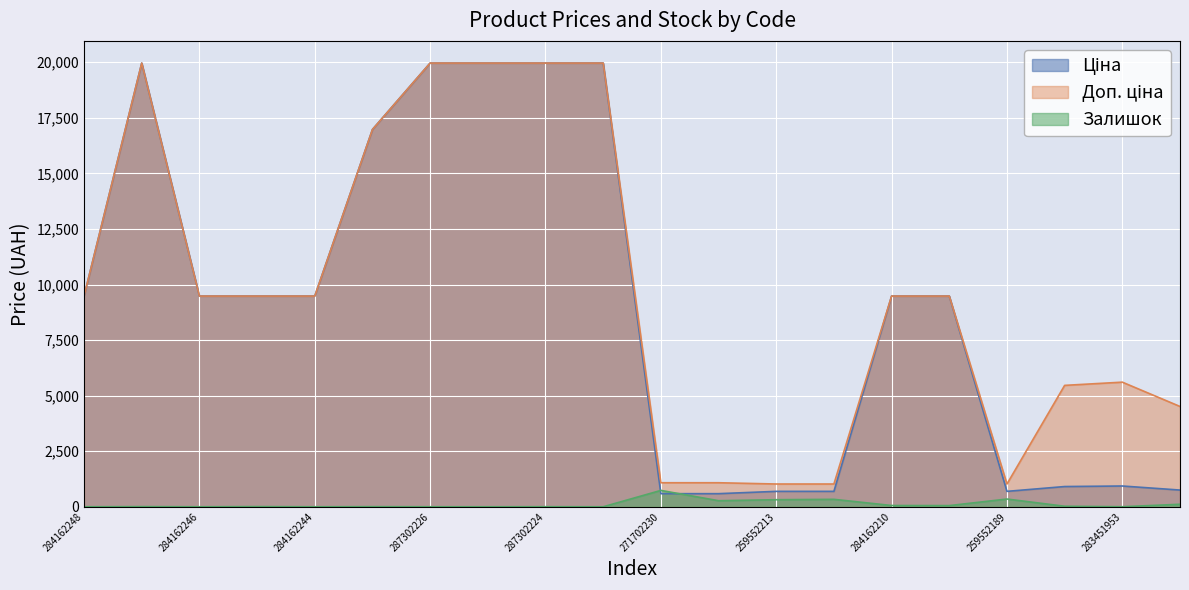

Which category has the highest value in the Залишок series?

271702230